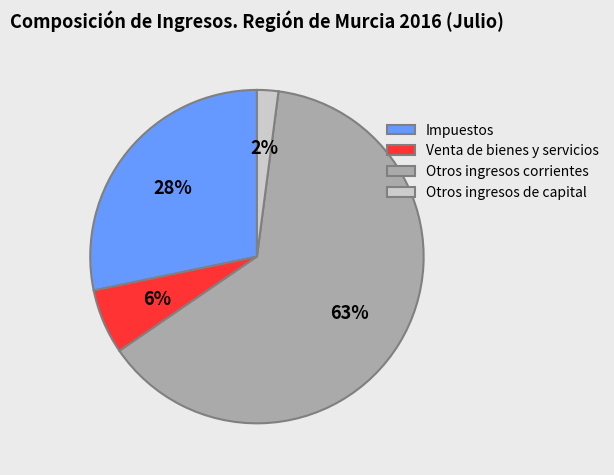

Which category has the biggest portion of the pie?

Otros ingresos corrientes